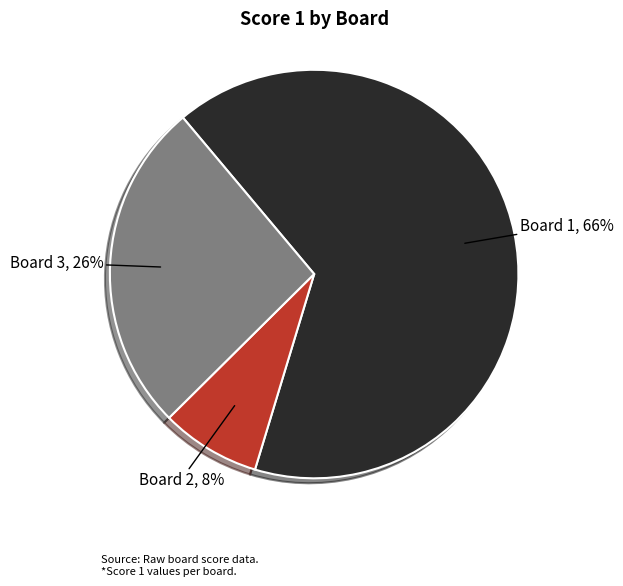

To the nearest percent, what is the difference between the Board 2, 8% and Board 1, 66% slice percentages?

58%